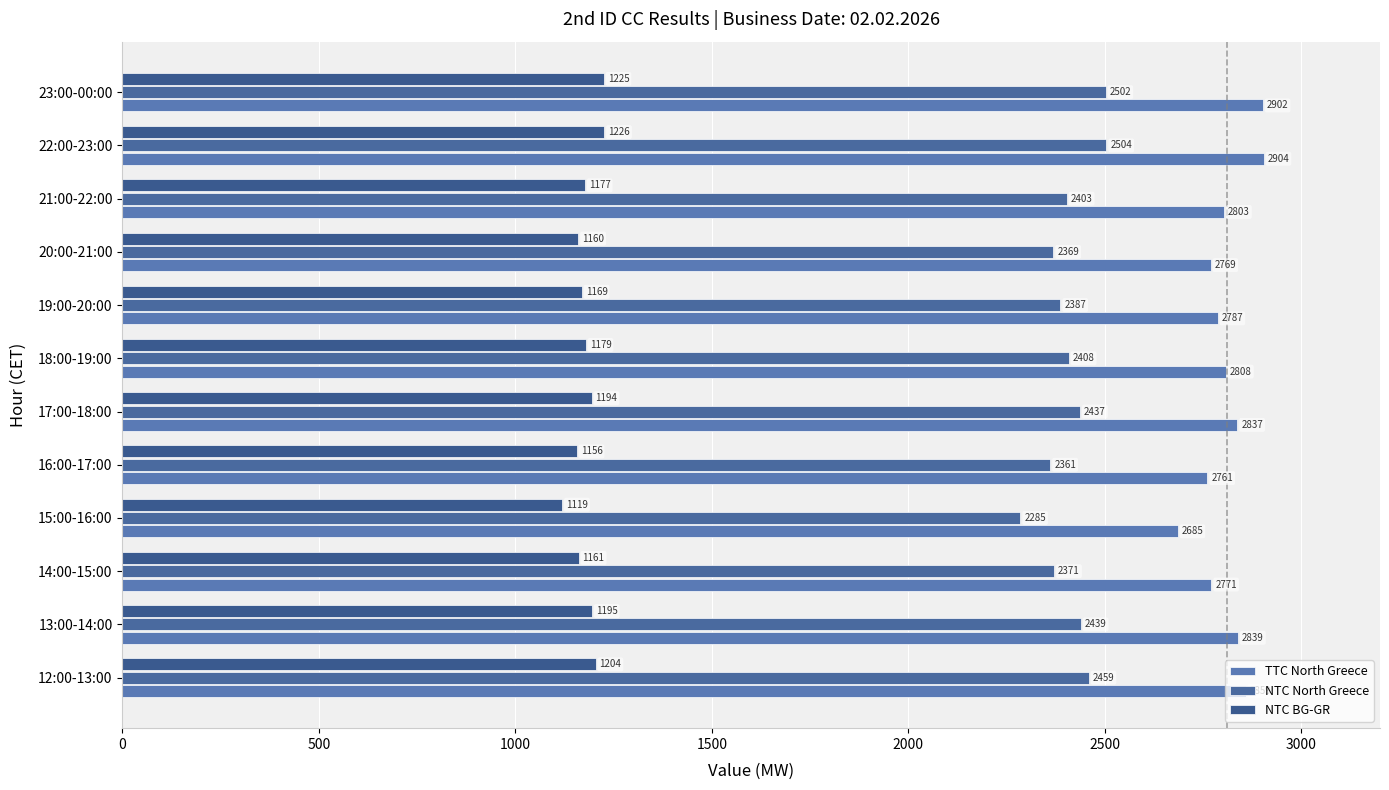

Count the number of data series in this chart.

3